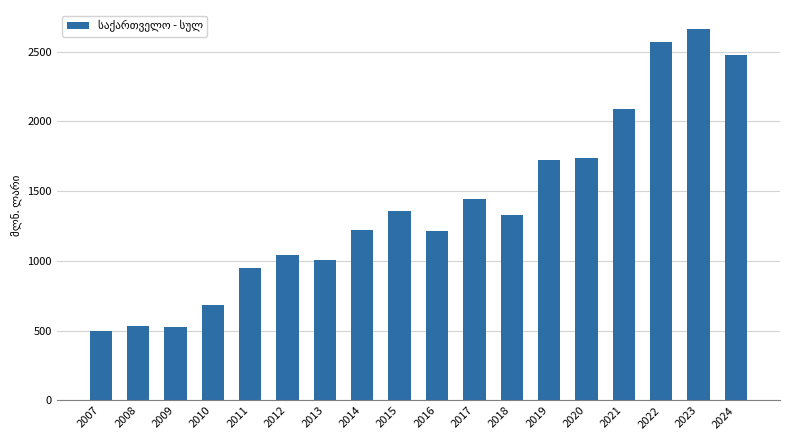

Is it true that the value at 2017 is 1444.6?

True